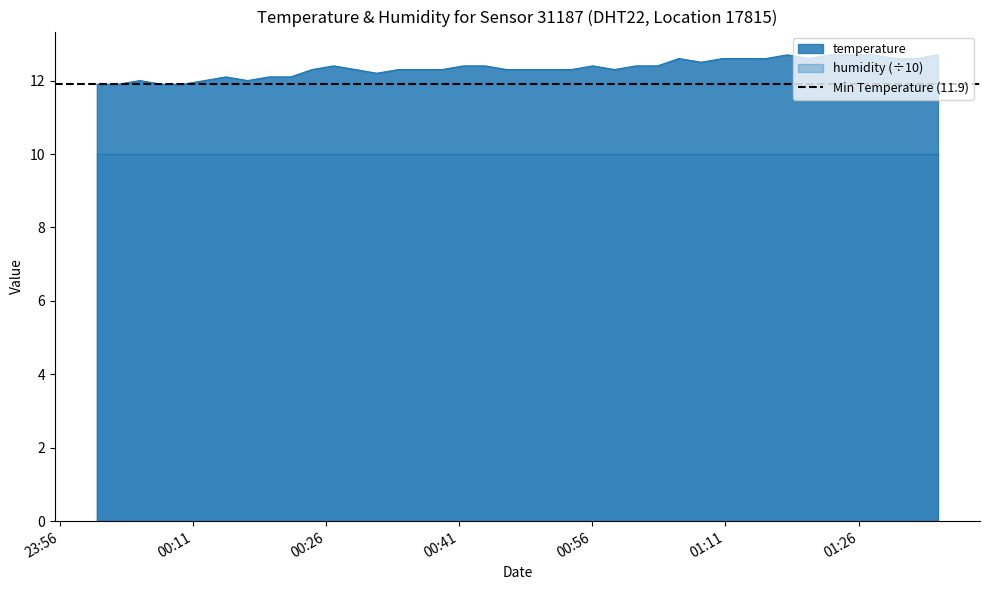

At which category does the chart reach its peak across all series?

2022-11-15T01:17:58